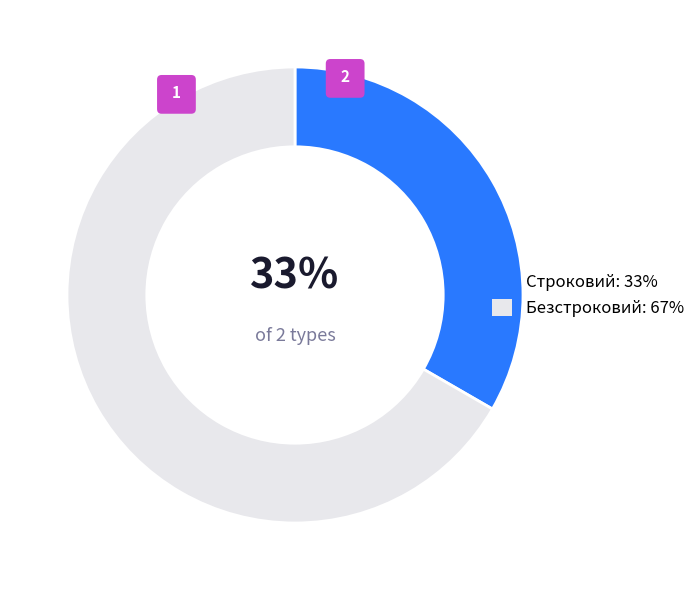

What is the majority slice?

Безстроковий